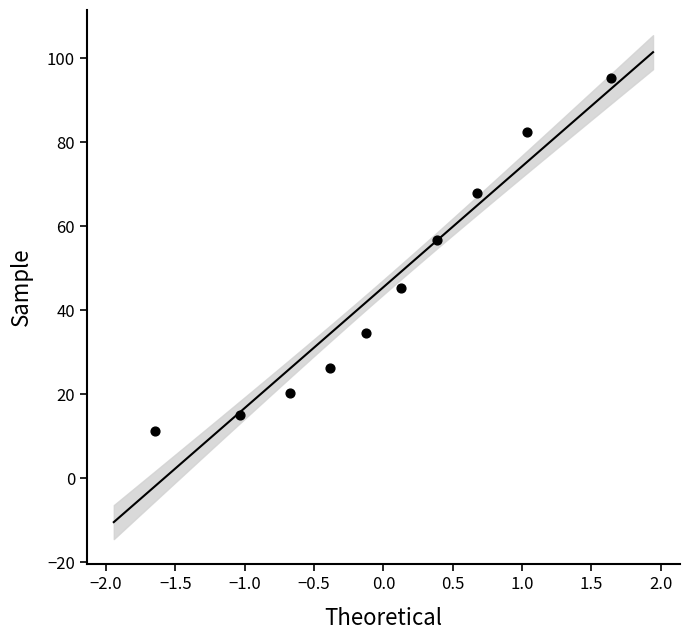

What is the range of X values (max minus min)?

3.3